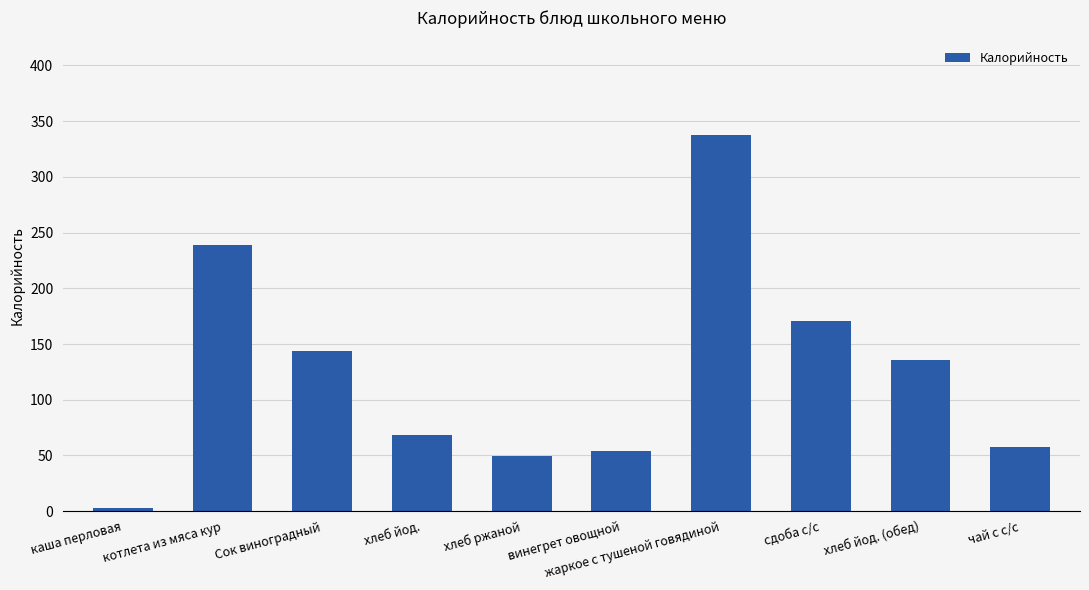

What is the approximate value at хлеб ржаной?

49.6